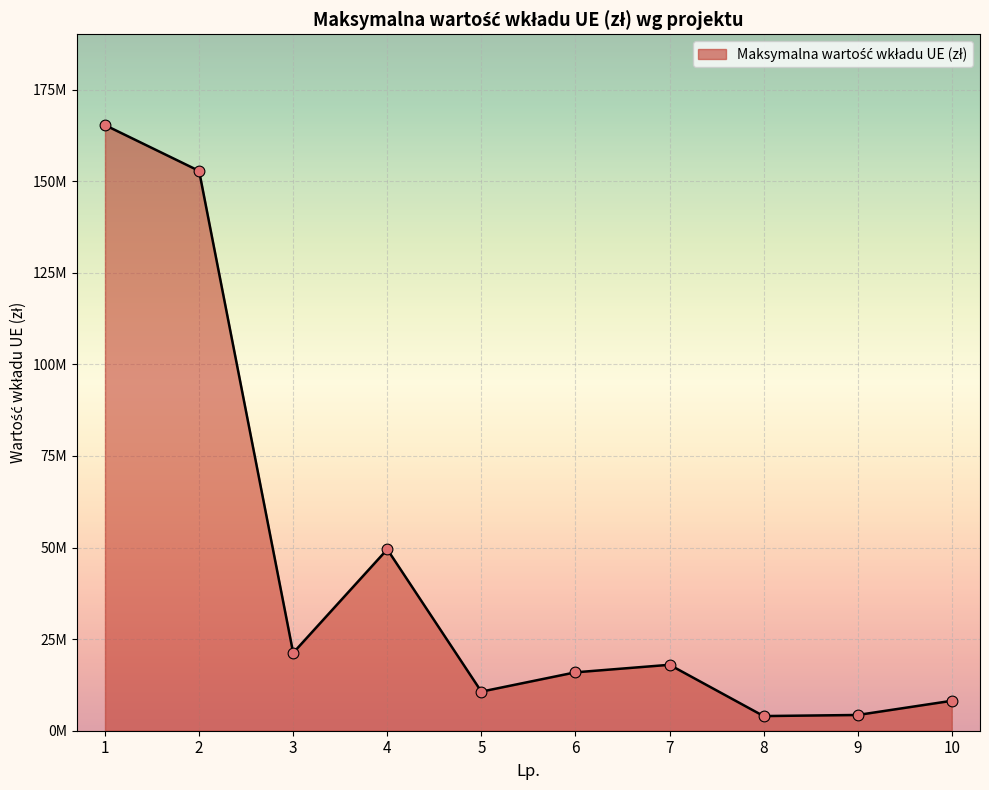

Which has a higher value, 10 or 2?

2